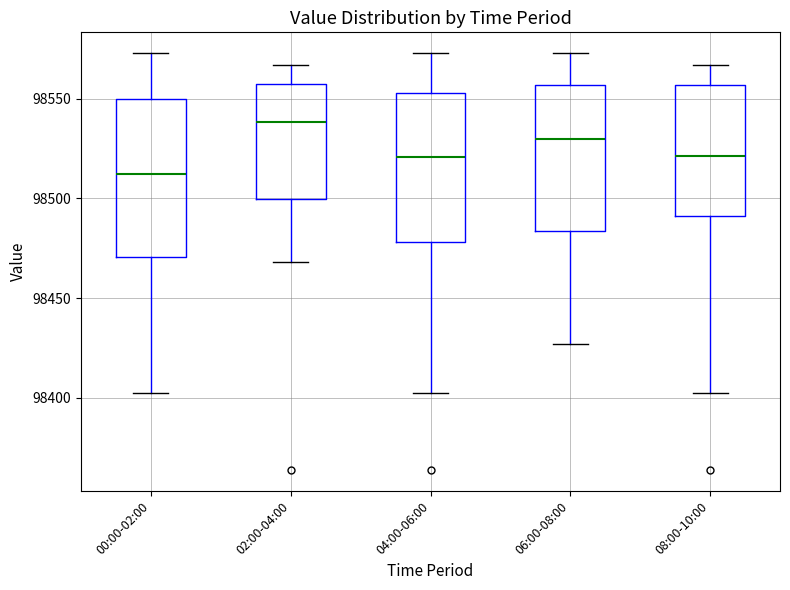

Reading left to right, transcribe this box plot: for each box, give where its median line is, the range the box spans, and where its two whiskers end, as read against the y-axis. The values are not printed on the chart, so give them approximately, as read against the axis.

00:00-02:00: median 98510, box 98470 to 98550, whiskers 98400 to 98575
02:00-04:00: median 98540, box 98500 to 98555, whiskers 98470 to 98565
04:00-06:00: median 98520, box 98480 to 98555, whiskers 98400 to 98575
06:00-08:00: median 98530, box 98485 to 98555, whiskers 98425 to 98575
08:00-10:00: median 98520, box 98490 to 98555, whiskers 98400 to 98565